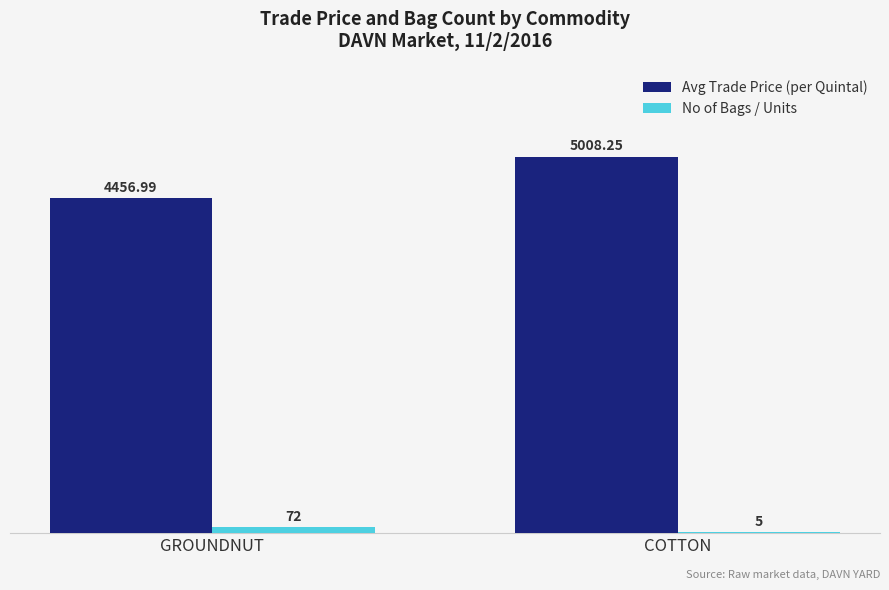

Where does the Avg Trade Price (per Quintal) series first go above 5008?

COTTON